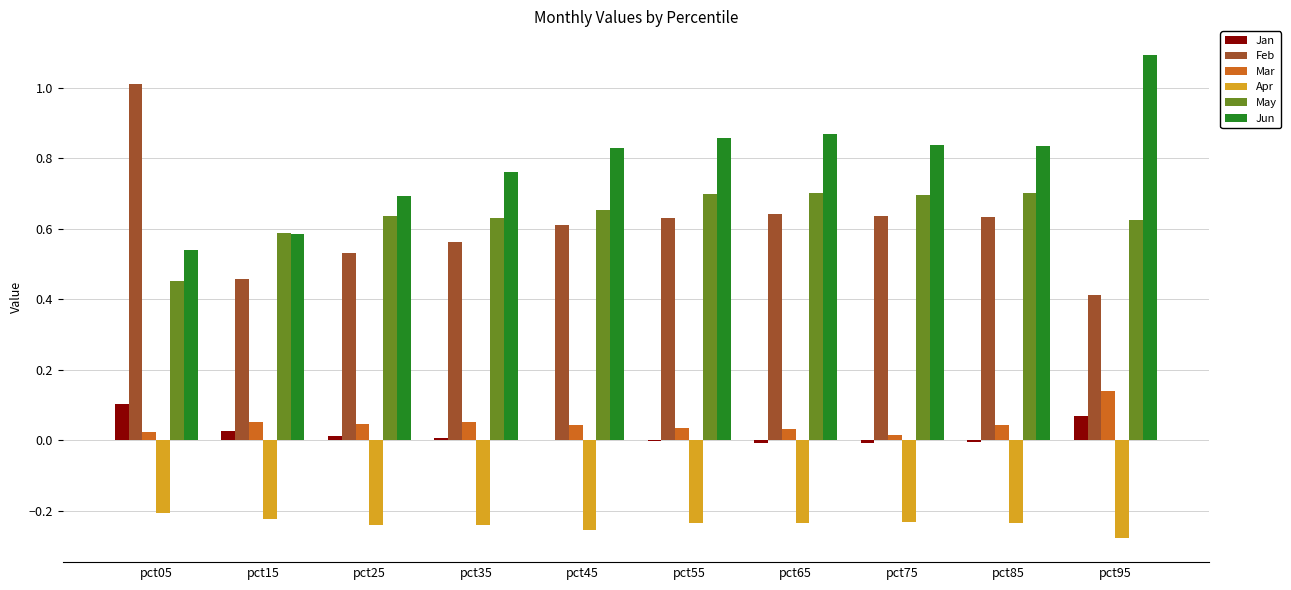

Is the value of Jan at pct85 greater than the value of Mar at pct25?

No